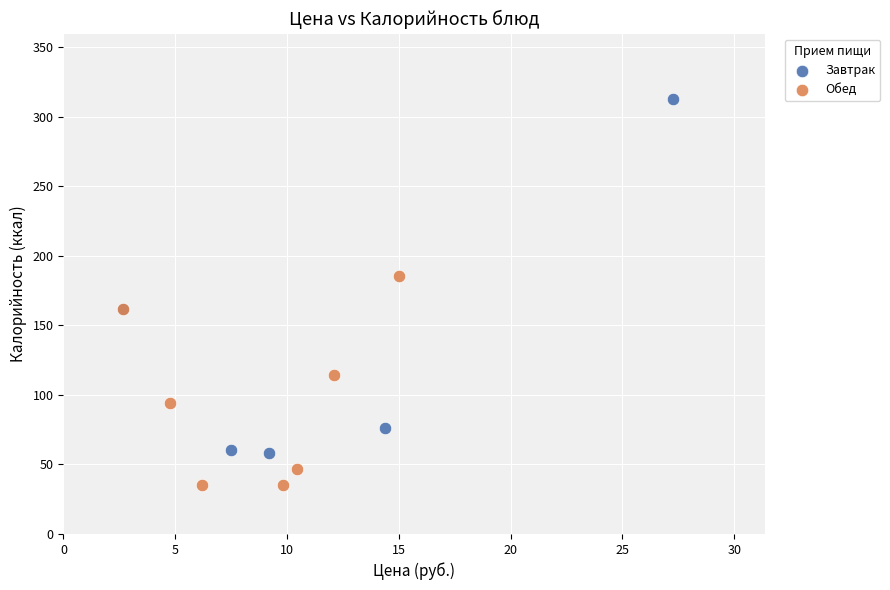

Which series contains the highest Y value?

Завтрак